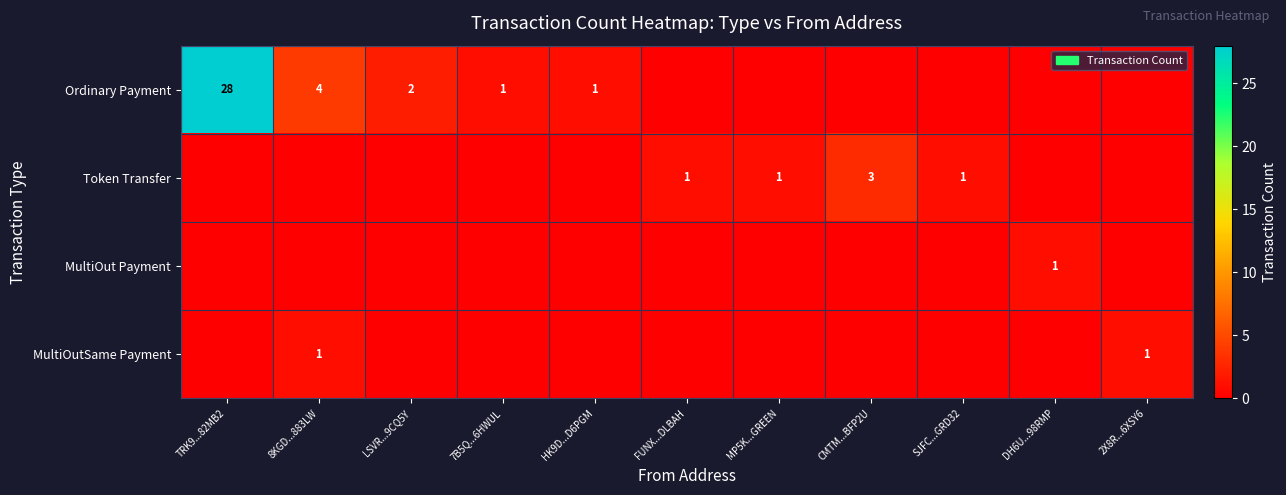

Which label corresponds to the smallest value in the chart?

FUNX...DLBAH